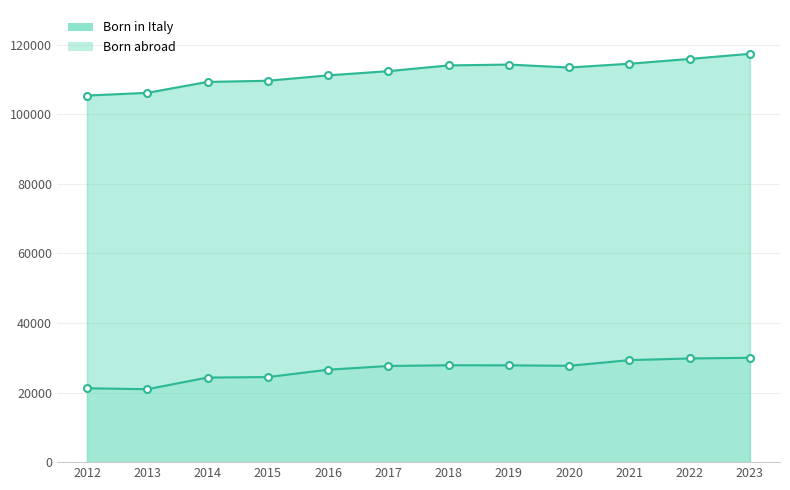

List the series in order of their overall mean, lowest first.

Born abroad, Born in Italy